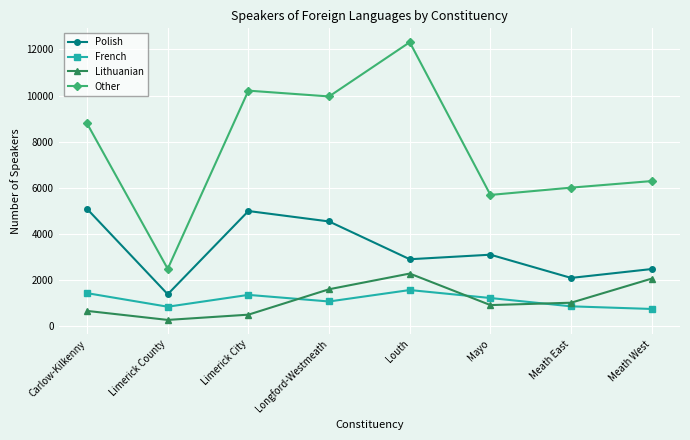

What is the approximate value of Lithuanian at Louth, to the nearest 50?

2300